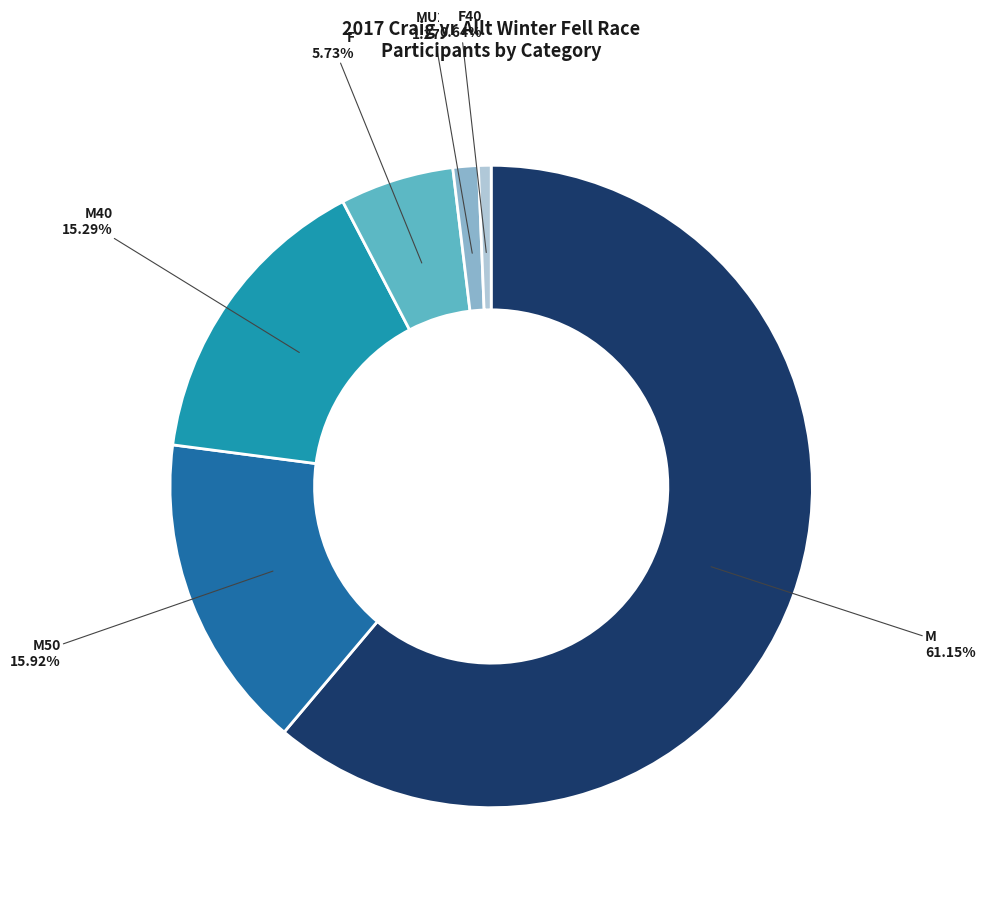

What is the majority slice?

M